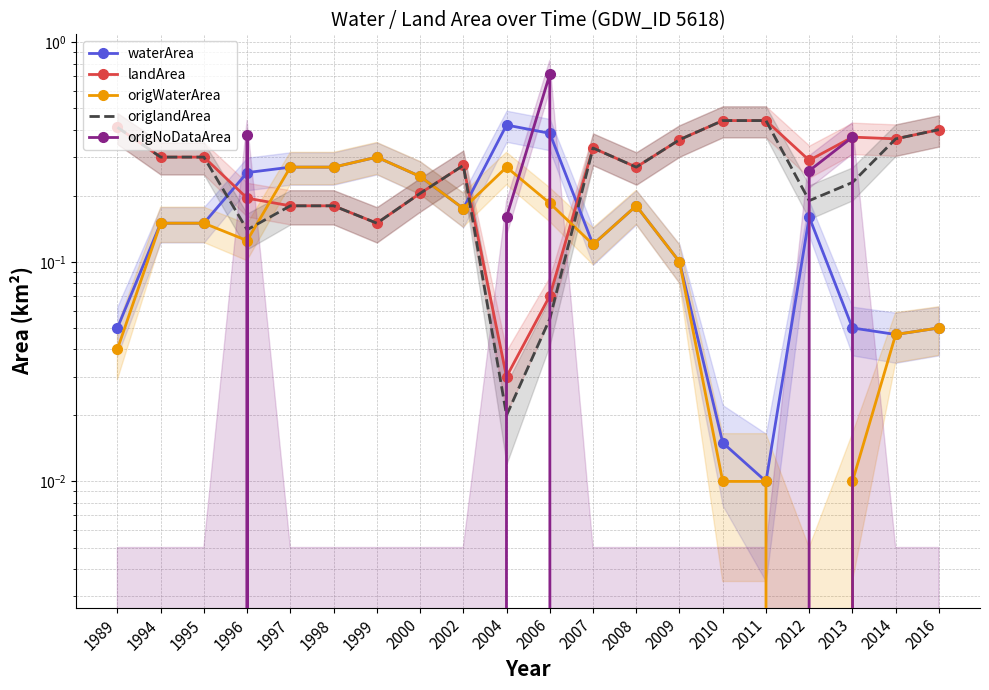

What are all the series names shown in the legend?

waterArea, landArea, origWaterArea, origlandArea, origNoDataArea